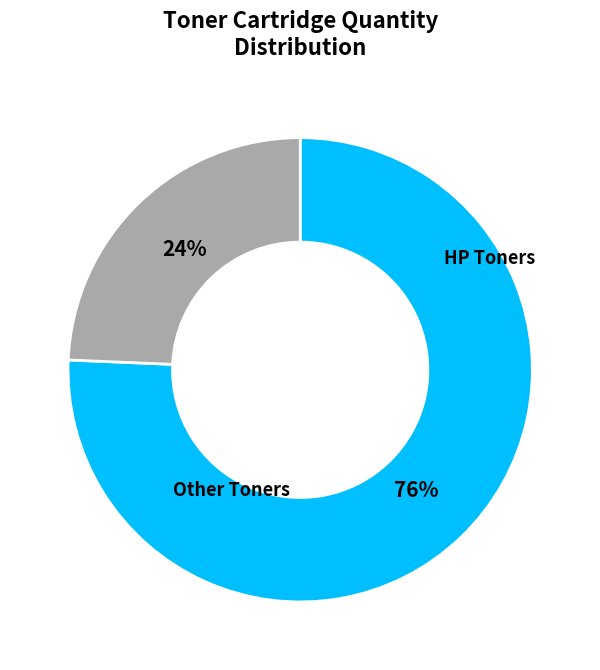

To the nearest percent, what is the average slice percentage?

50%